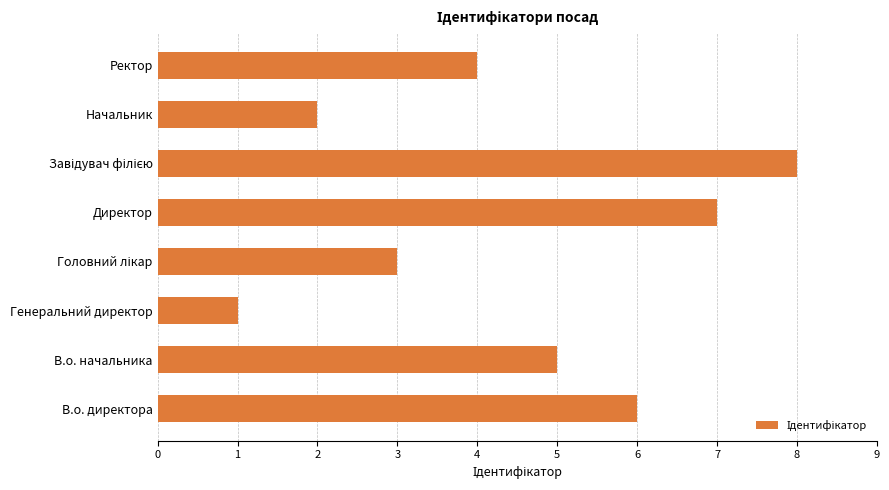

The value at Начальник is 1. True or false?

False